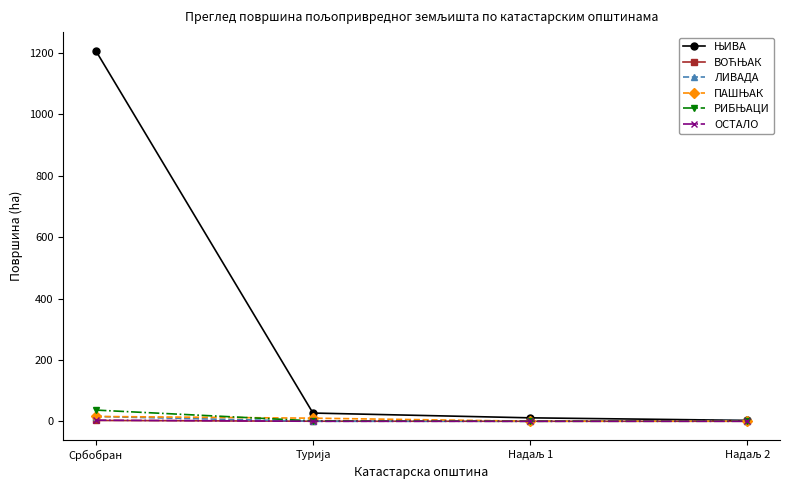

At which category is the sum across all series the highest?

Србобран